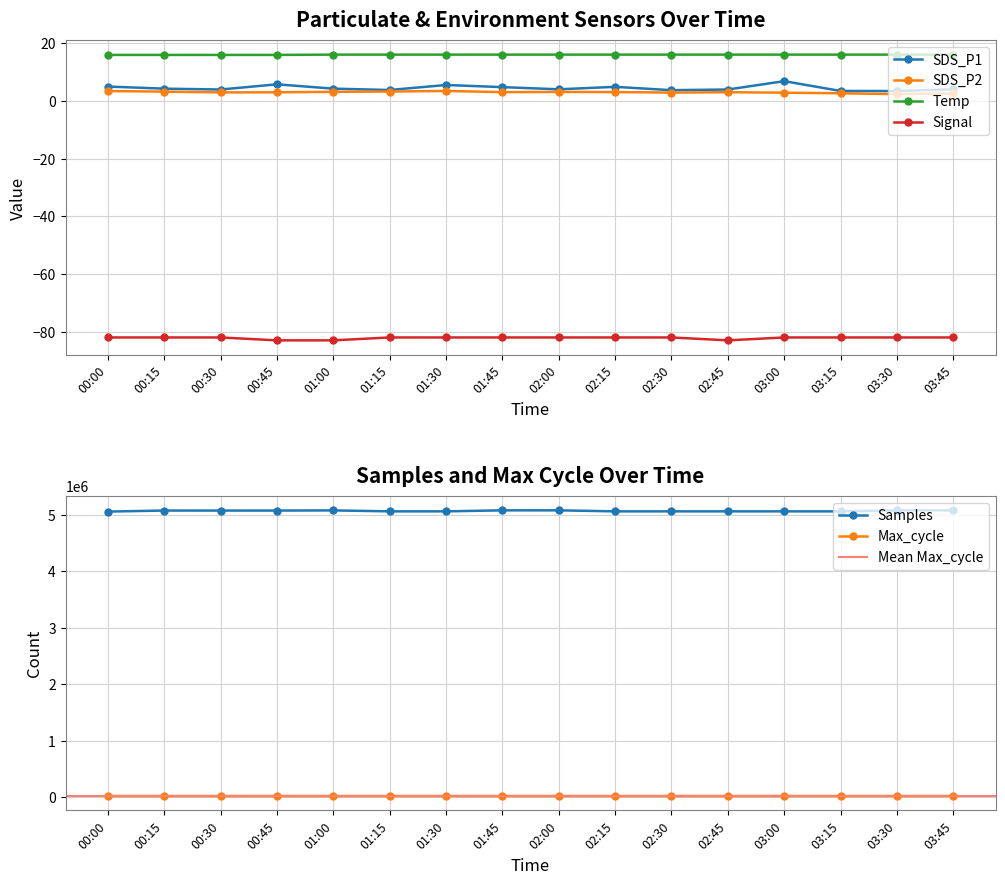

What is the sum of all SDS_P1 values?

72.4